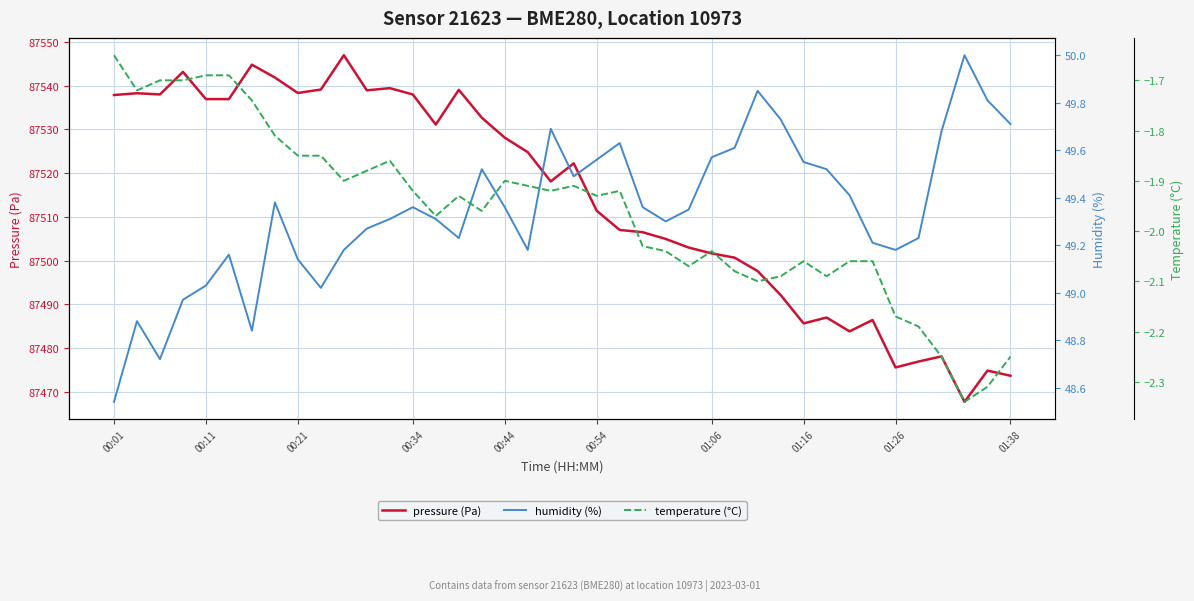

What is the minimum value shown in the chart?

-2.3